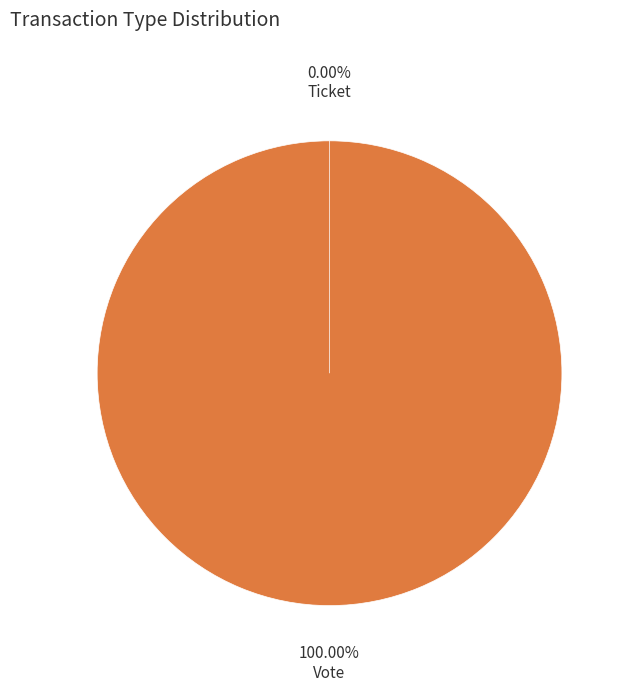

How many segments does this pie chart have?

2